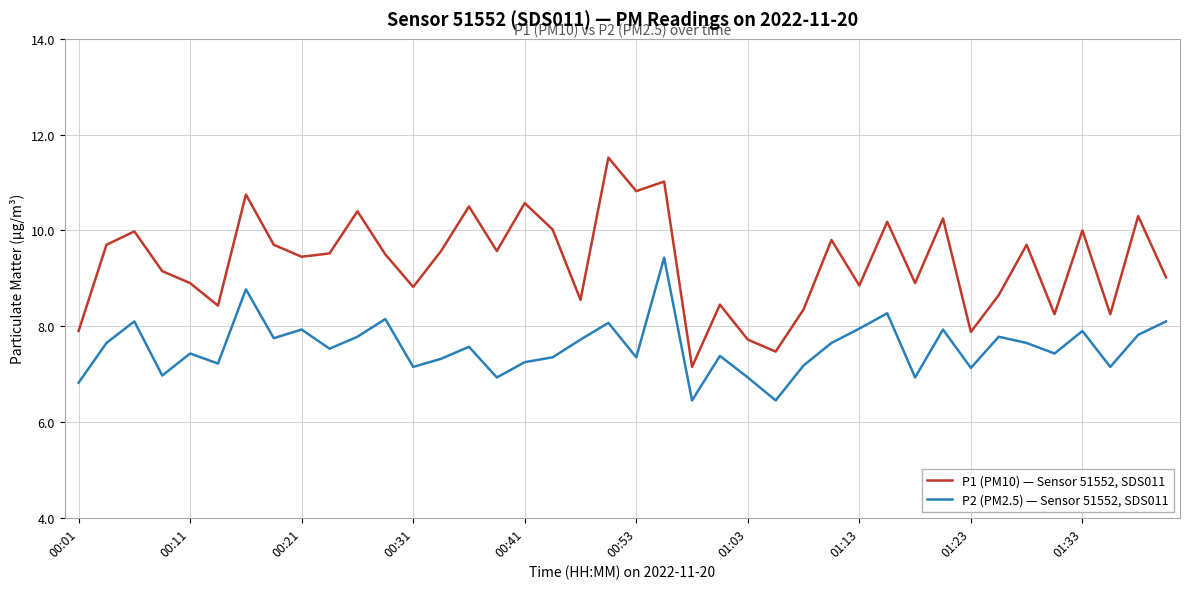

What is the minimum value for P2 (PM2.5) — Sensor 51552, SDS011?

6.5